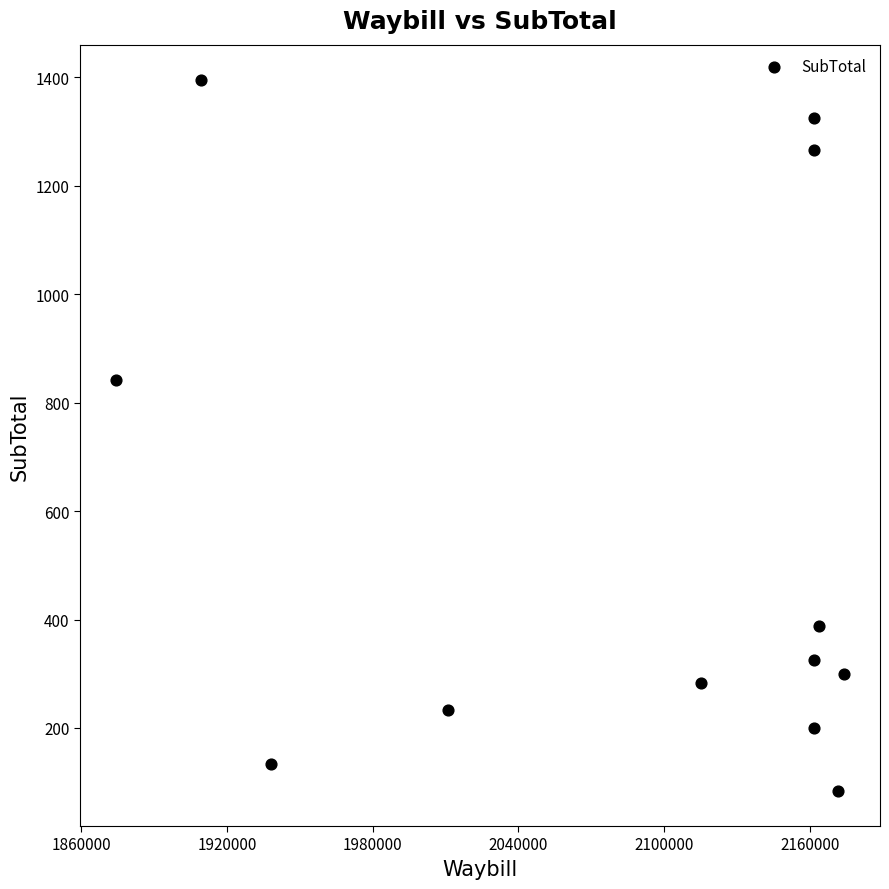

What is the range of X values (max minus min)?

299375.0